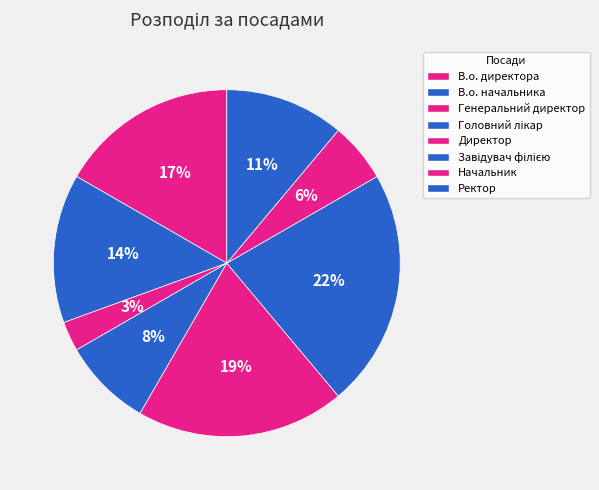

Is it true that Начальник is 6% of the pie?

True